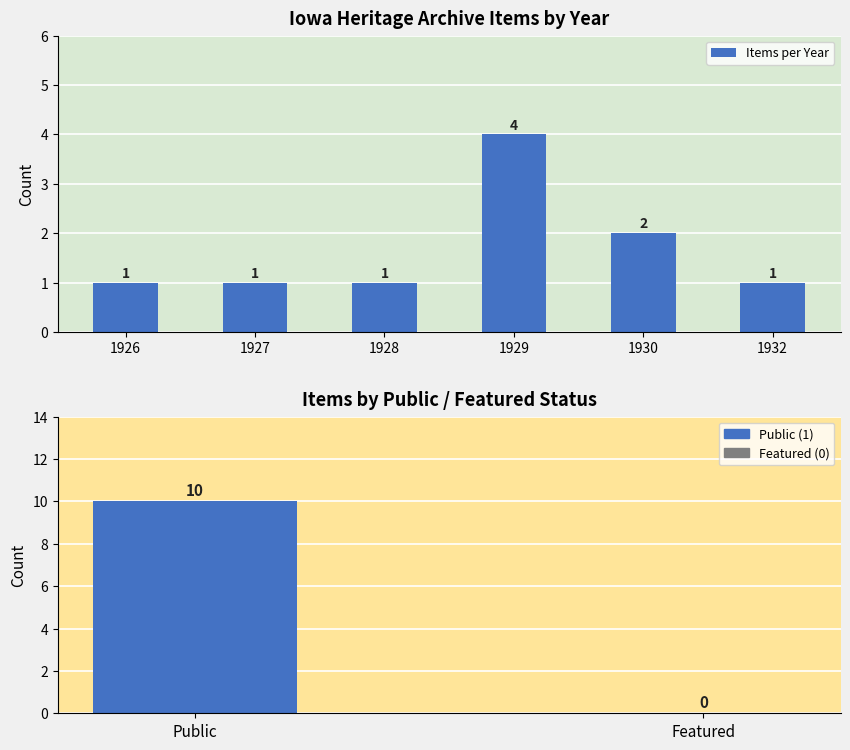

Reading right to left, transcribe all the data shown in this chart.

1	2	4	1	1	1